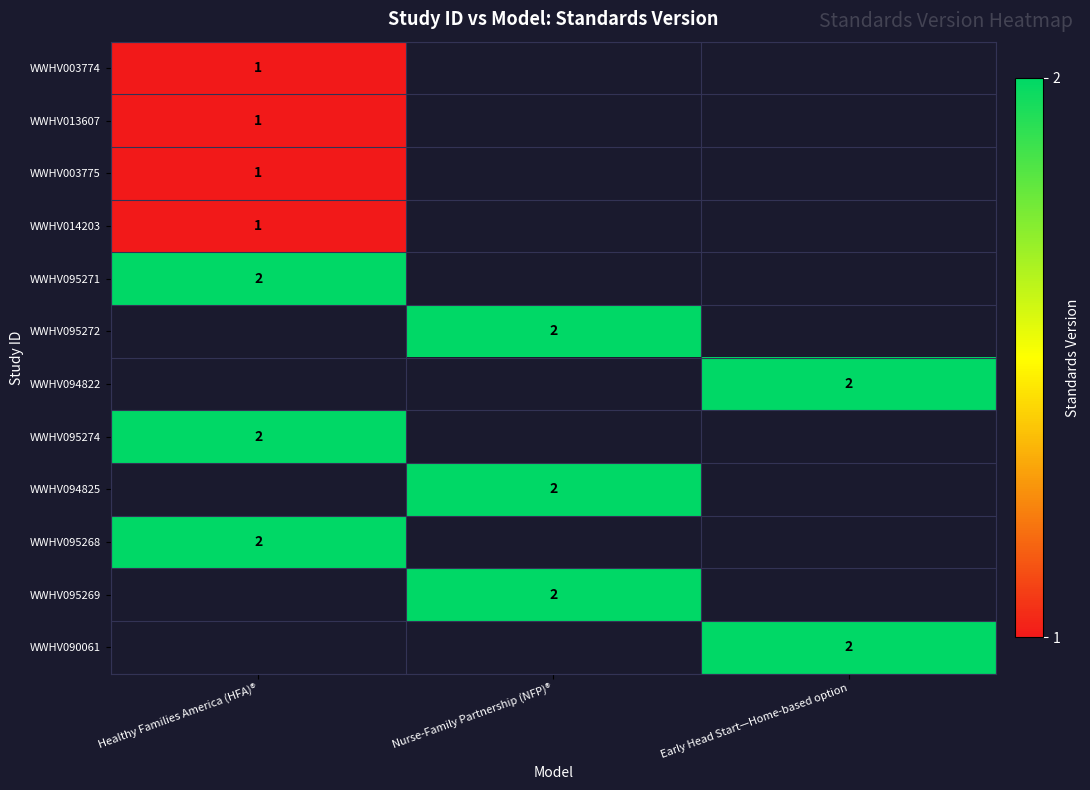

True or false: WWHV095274 has a value of 2 at Healthy Families America (HFA)®.

True